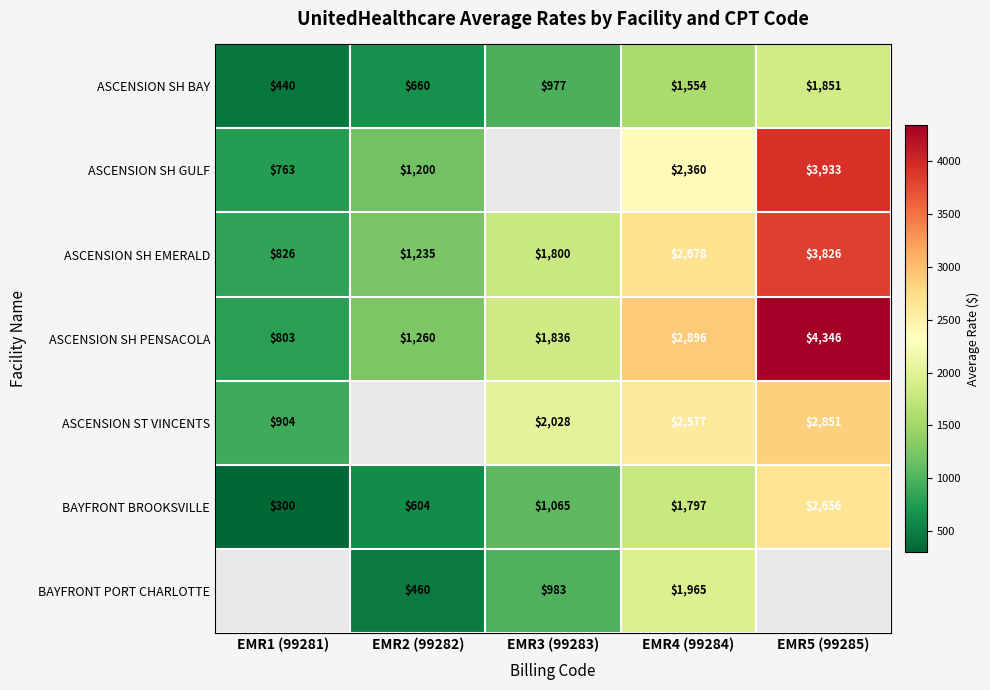

Which label corresponds to the largest value in the chart?

EMR5 (99285)